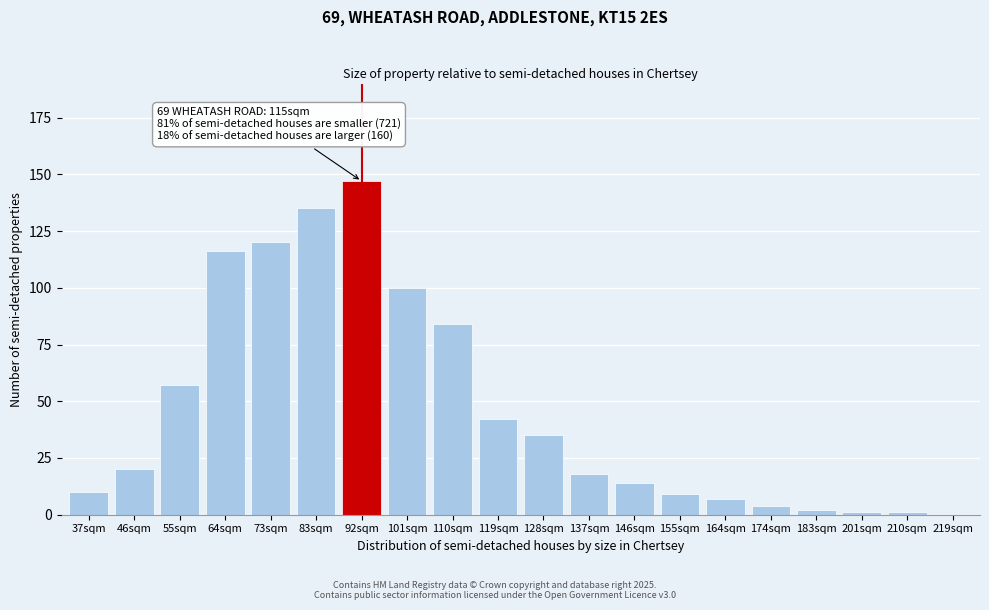

Reading left to right, what are all the values shown in this chart?

37sqm=10	46sqm=20	55sqm=57	64sqm=116	73sqm=120	83sqm=135	92sqm=147	101sqm=100	110sqm=84	119sqm=42	128sqm=35	137sqm=18	146sqm=14	155sqm=9	164sqm=7	174sqm=4	183sqm=2	201sqm=1	210sqm=1	219sqm=0